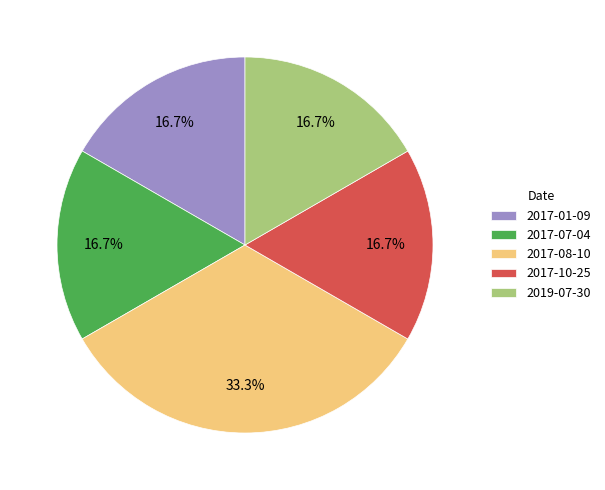

Is it true that 2019-07-30 is 17% of the pie?

True